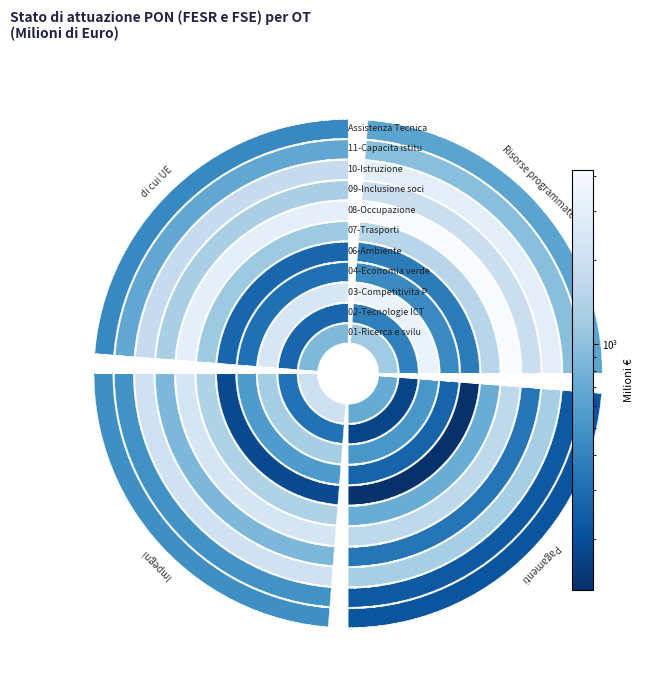

Is it true that 06-Ambiente equals 78.2 at Pagamenti?

False